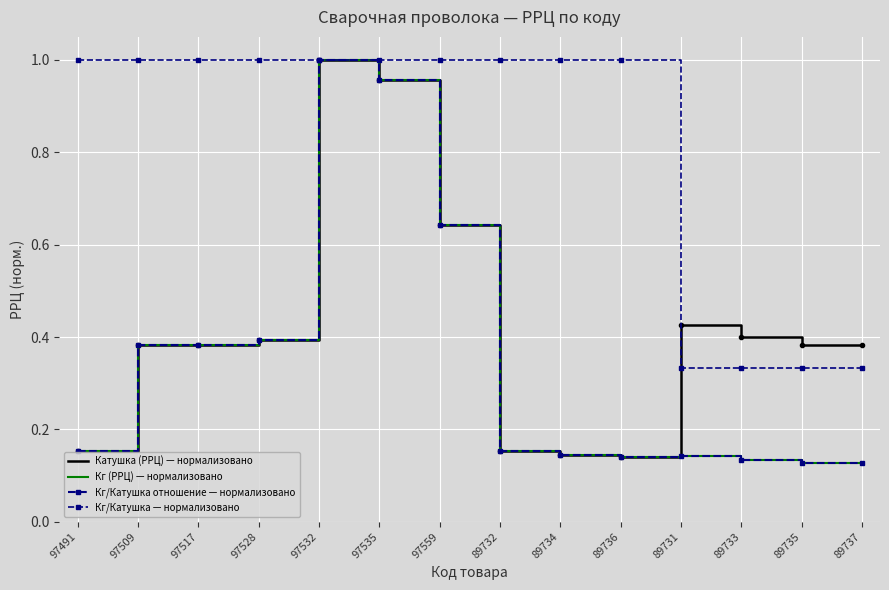

What position from the right is 97535?

9